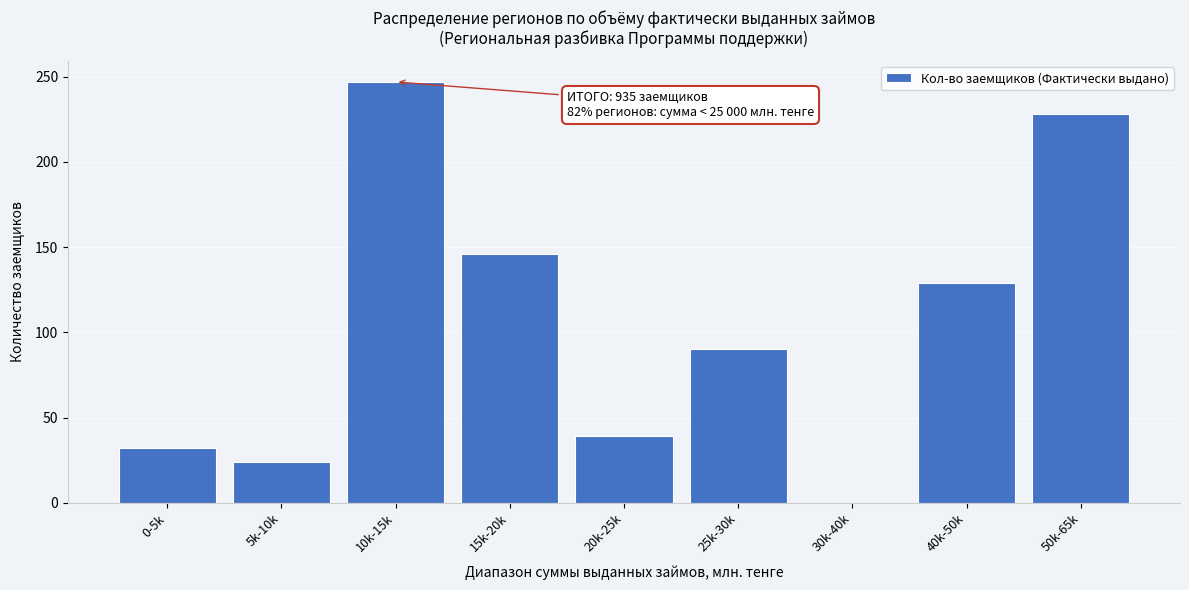

Reading left to right, list all the values displayed in this chart.

0-5k=32	5k-10k=24	10k-15k=247	15k-20k=146	20k-25k=39	25k-30k=90	30k-40k=0	40k-50k=129	50k-65k=228